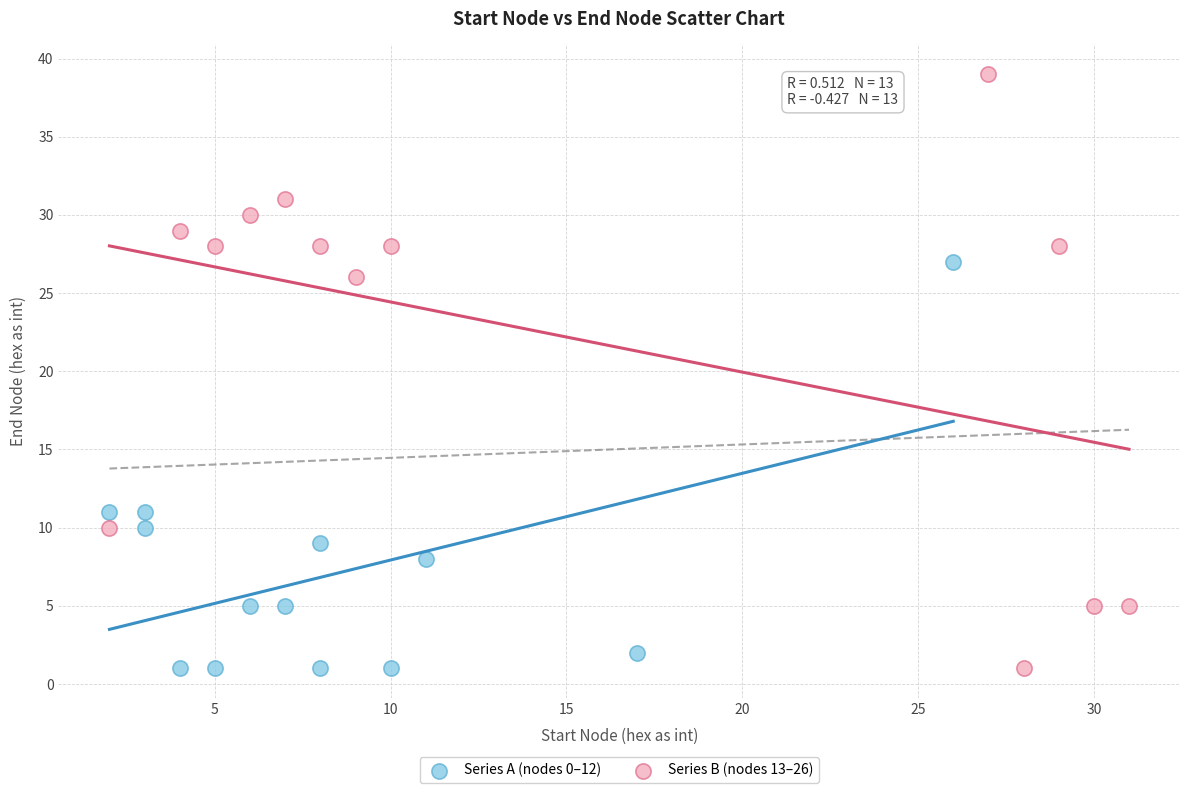

Which series has the largest Y range (max minus min)?

Series B (nodes 13–26)